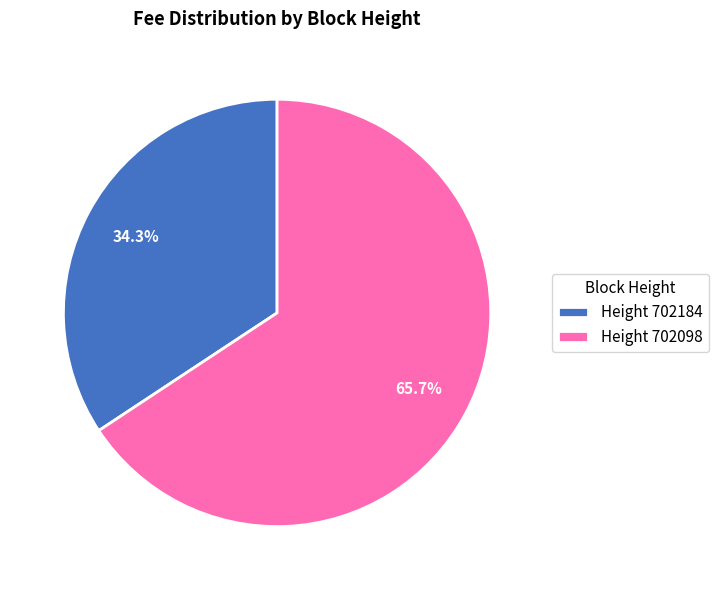

Which category has the biggest portion of the pie?

Height 702098